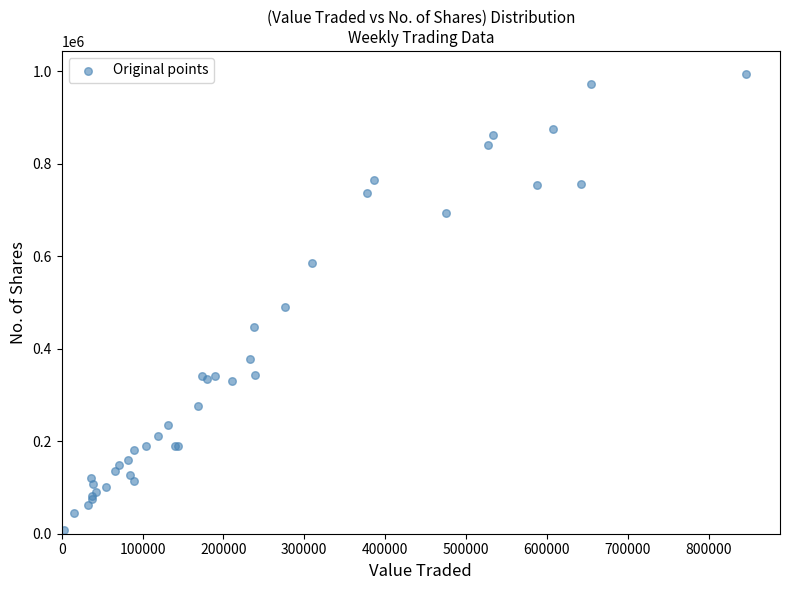

What Y value in the scatter plot is closest to 501037?

490145